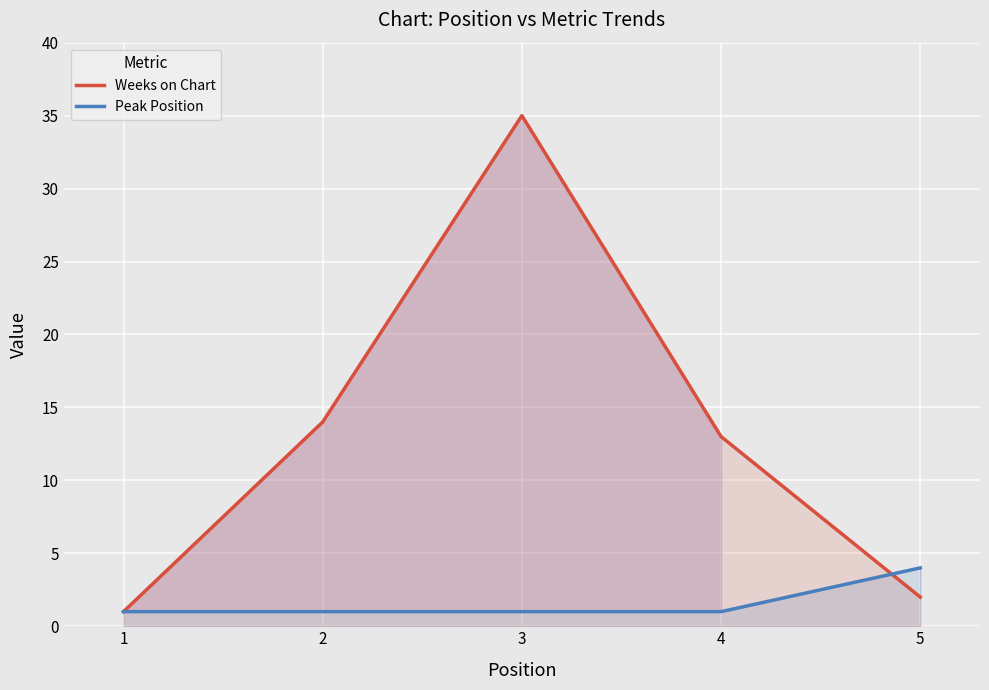

Is it true that Peak Position equals 3 at 5?

False